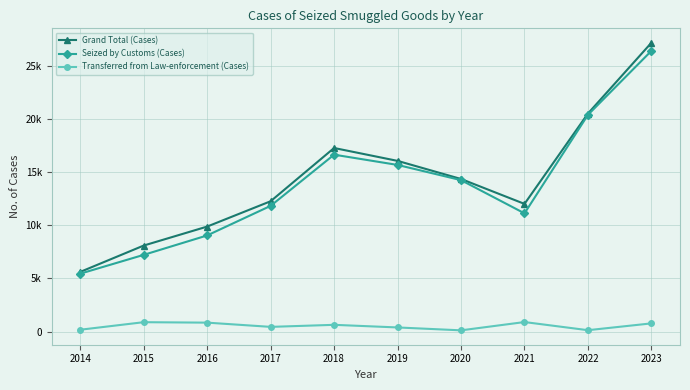

Is this an area chart (filled region under the line)?

No